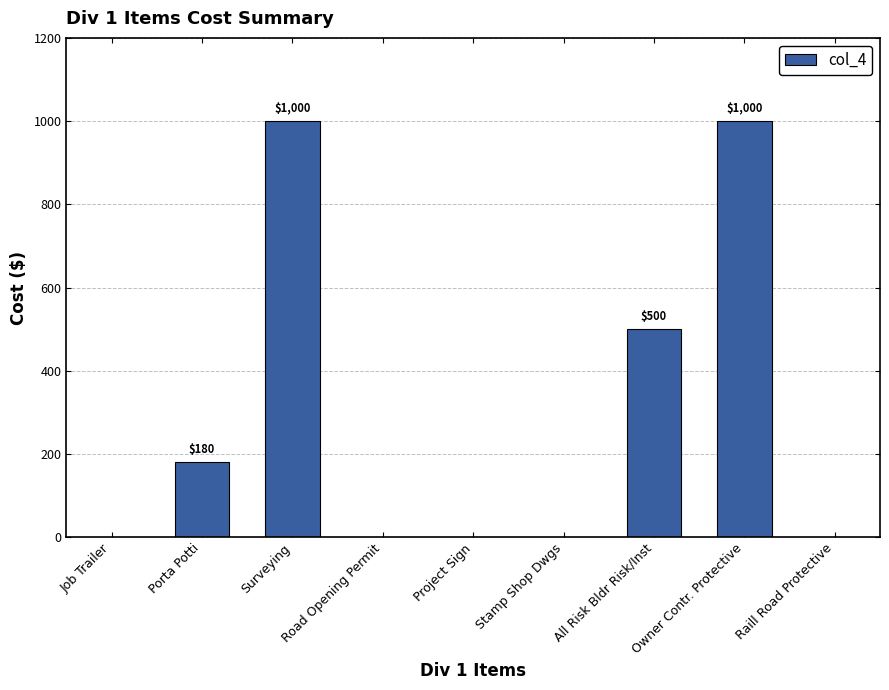

The value at Project Sign is 618. True or false?

False